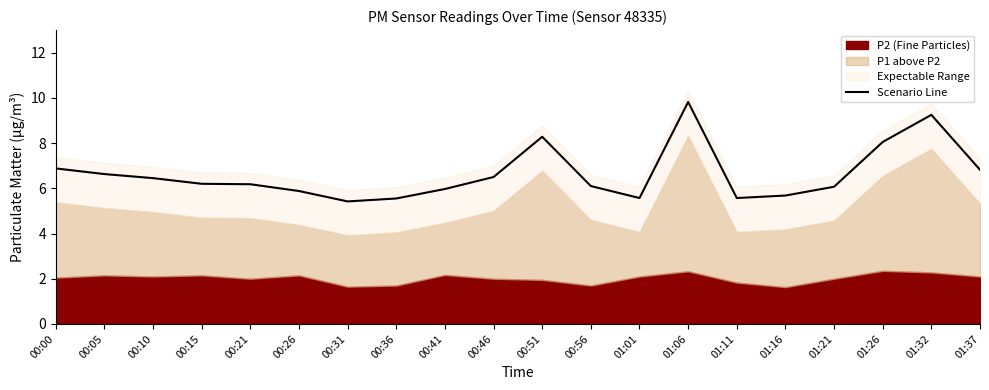

How many data points are above 6?

13